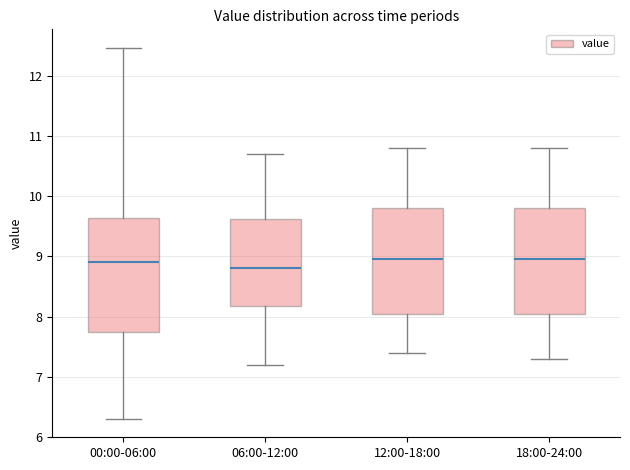

Comparing the boxes themselves (not the whiskers), which one is the tallest?

00:00-06:00